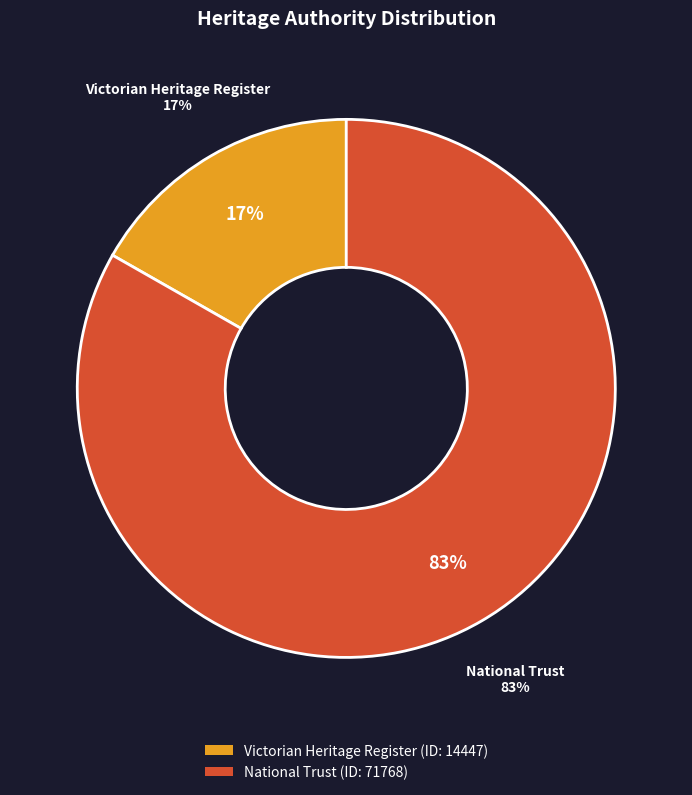

Do National Trust and Victorian Heritage Register together represent more than half of the pie?

Yes